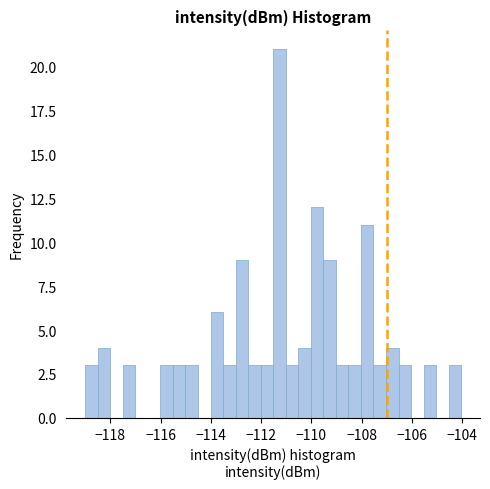

Around what value on the x-axis is the tallest bar? Give the approximate position of its centre, as read against the axis.

-111.2